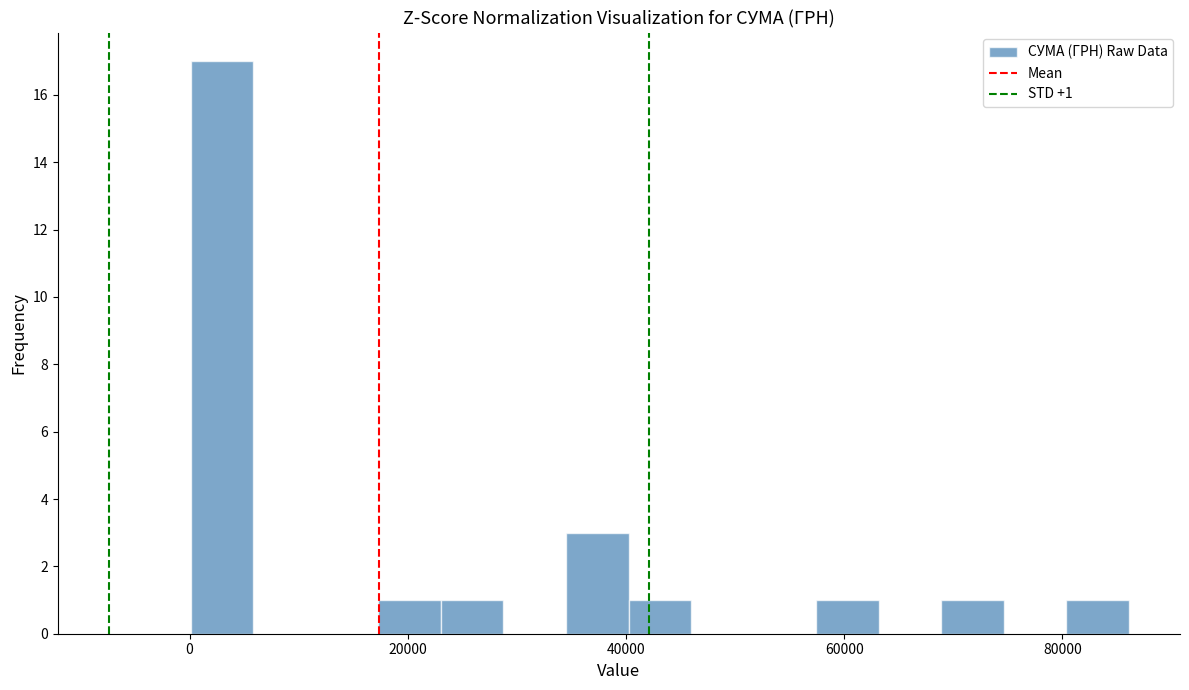

Around what value on the x-axis is the tallest bar? Give the approximate position of its centre, as read against the axis.

2000